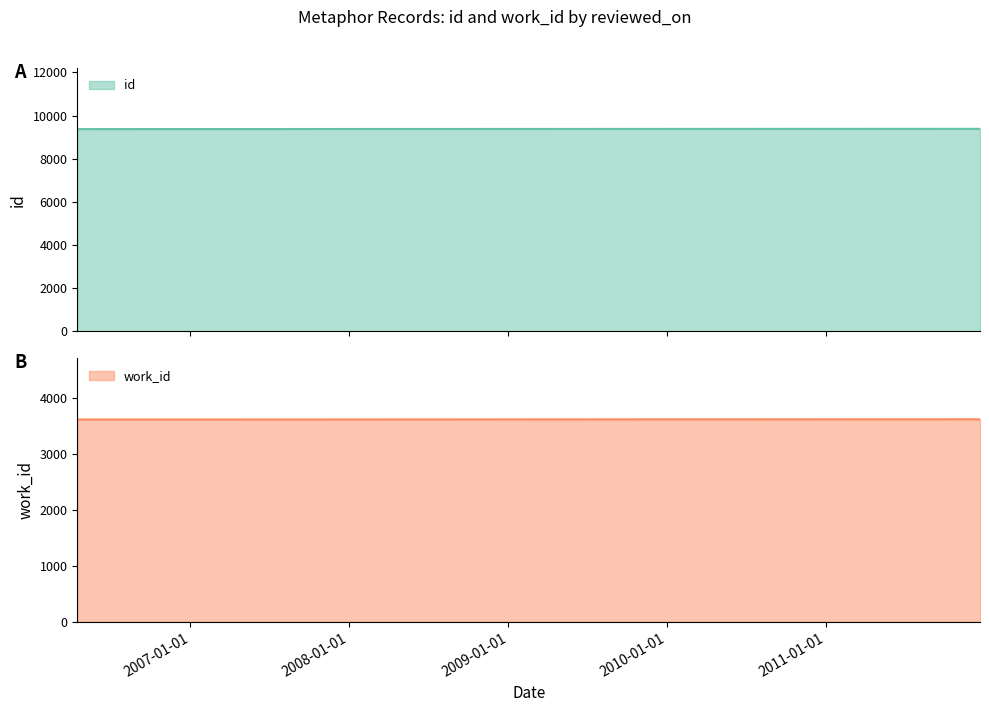

Reading right to left, extract all data points from this chart.

id: 9388	9377
work_id: 3615	3611